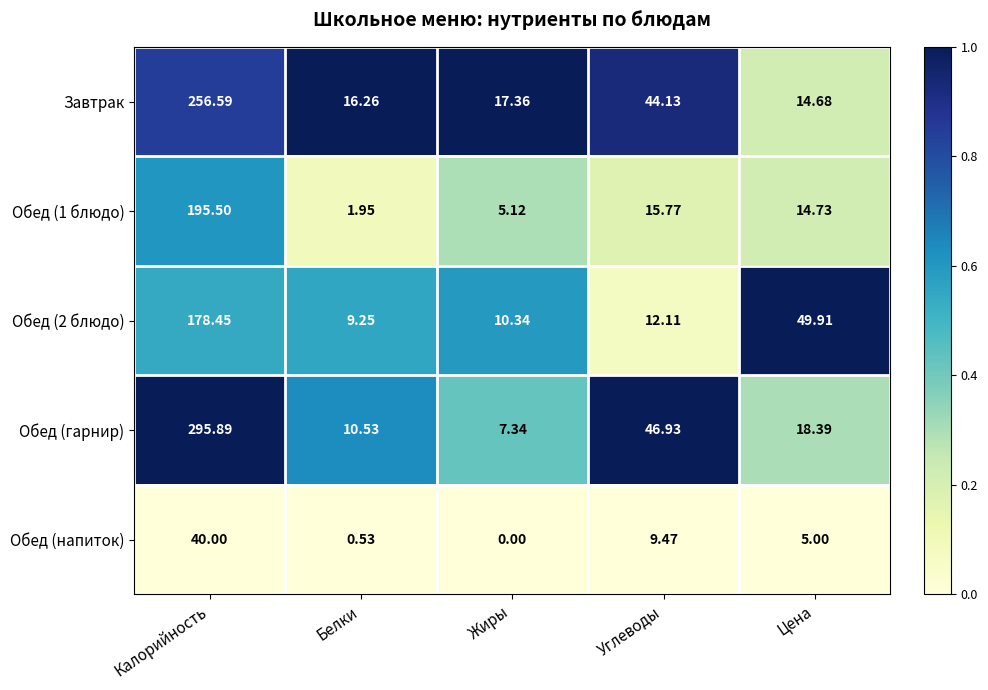

List the labels in order of Обед (1 блюдо) value, smallest first.

Белки, Жиры, Цена, Углеводы, Калорийность